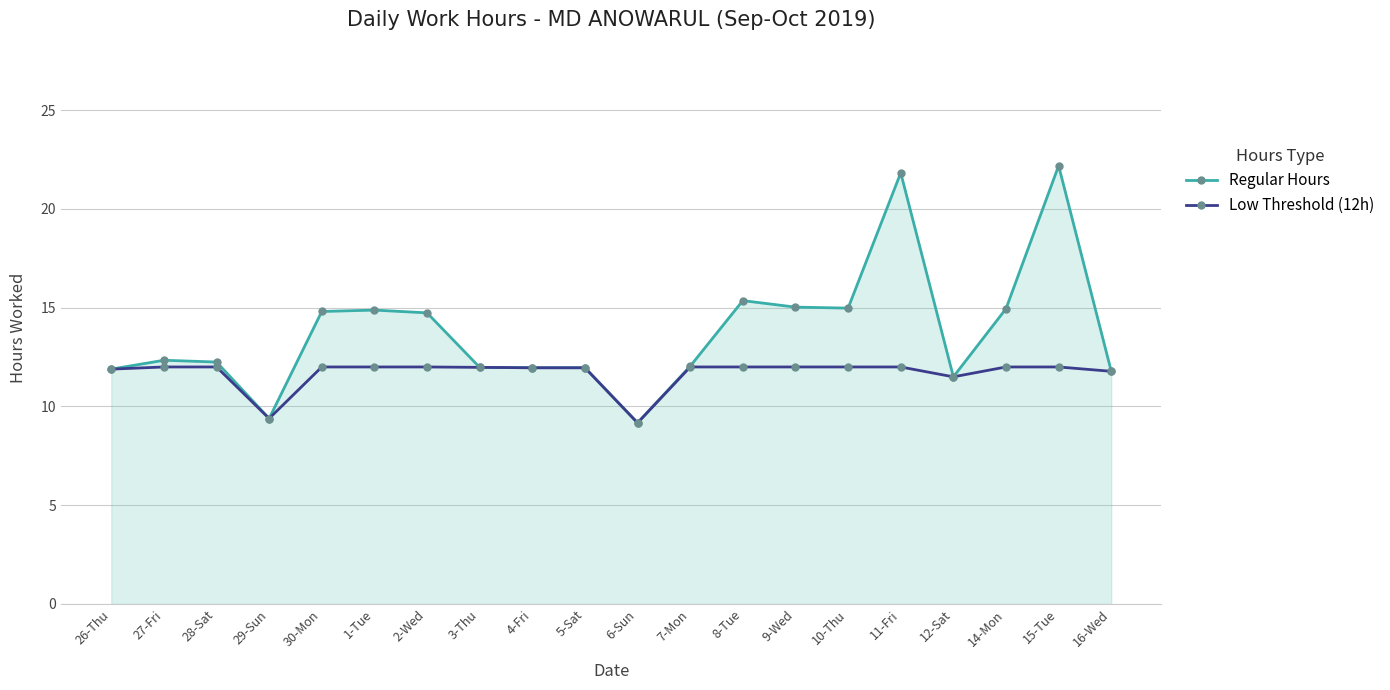

True or false: Regular Hours has more than 2 points higher than both neighbors.

True